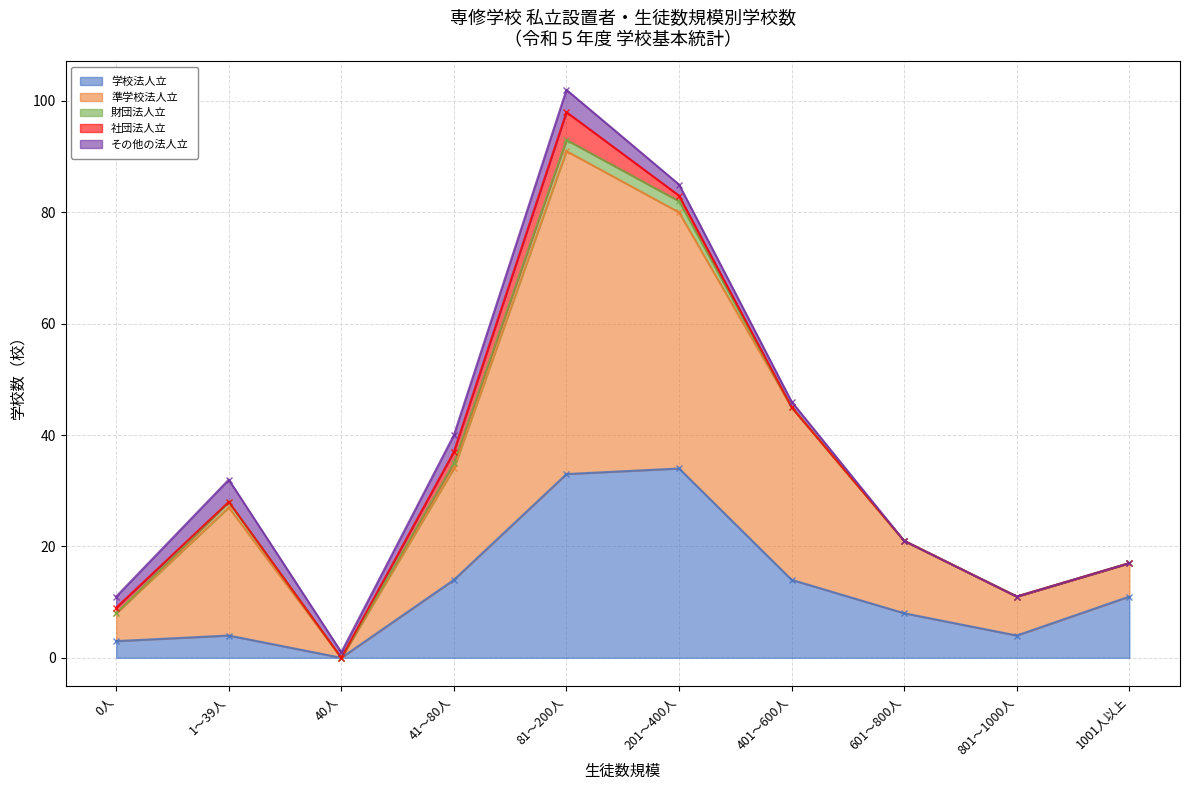

True or false: その他の法人立 and 財団法人立 cross at least once.

False